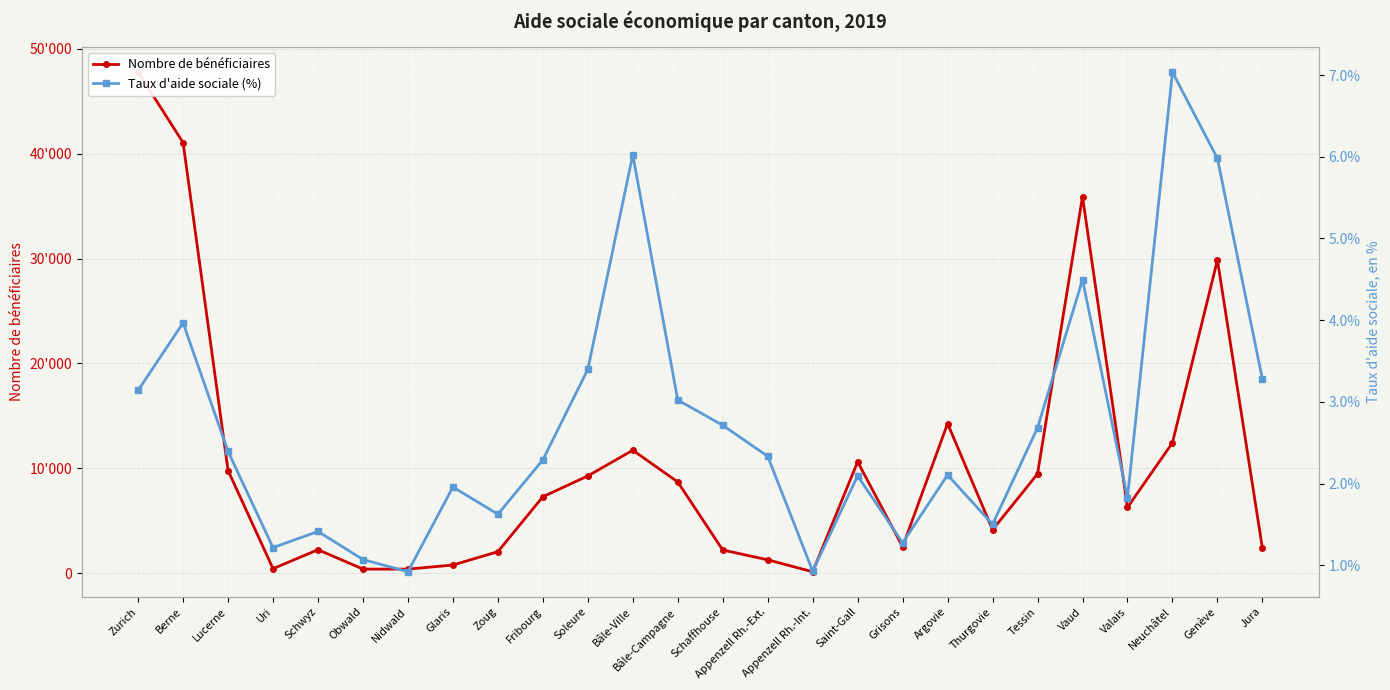

What is the label of the 25th point from the left?

Genève